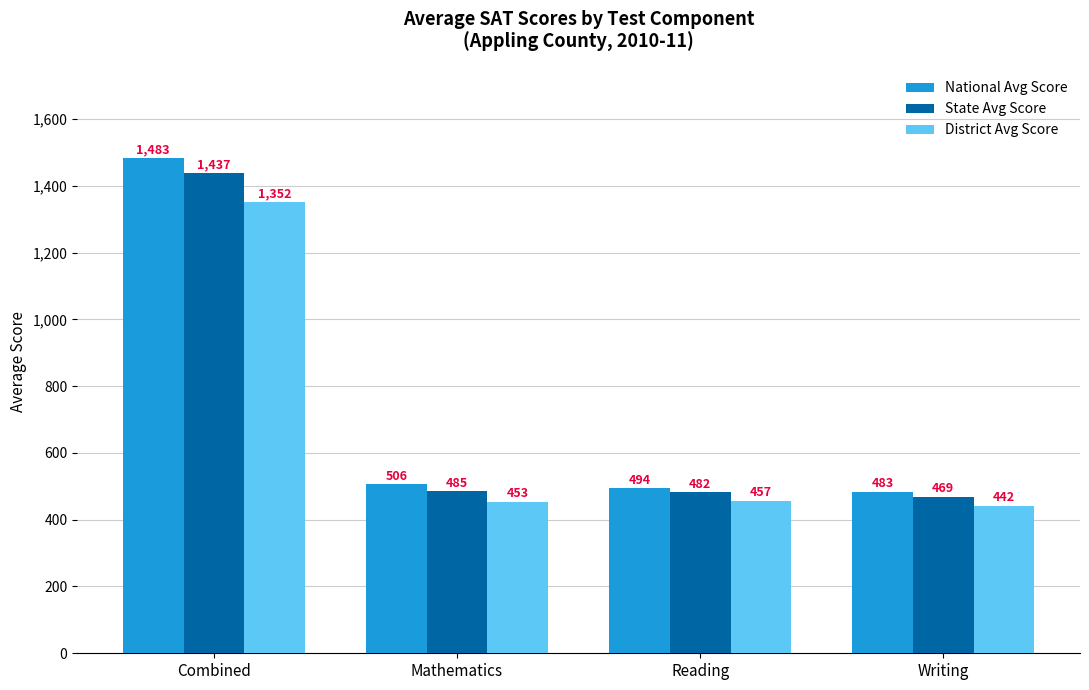

Where does the State Avg Score series first go above 485?

Combined